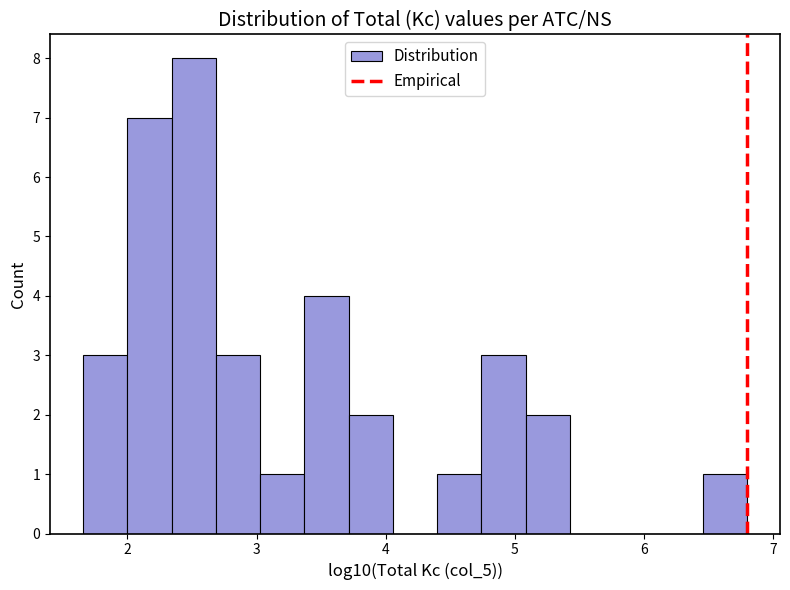

Around what value on the x-axis is the tallest bar? Give the approximate position of its centre, as read against the axis.

2.5